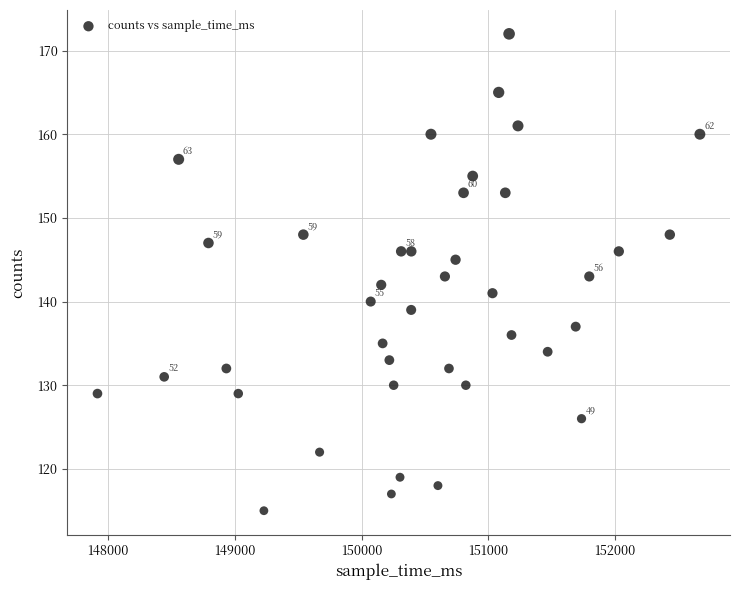

What is the range of Y values (max minus min)?

57